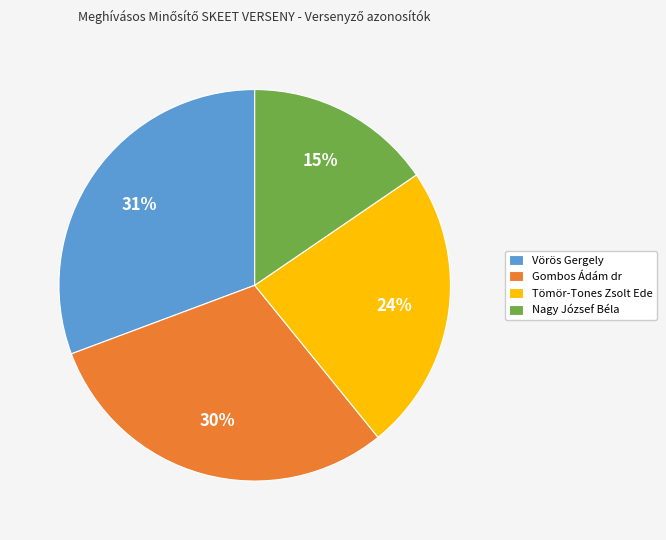

To the nearest percent, what is the average slice percentage?

25%